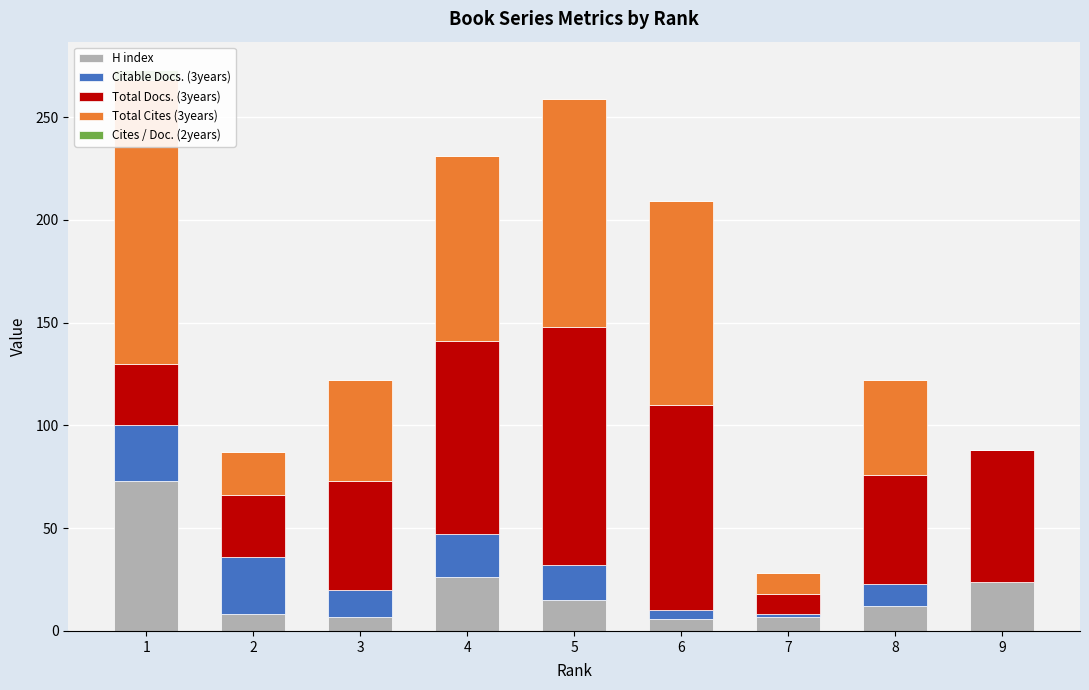

Are the bars horizontal?

No